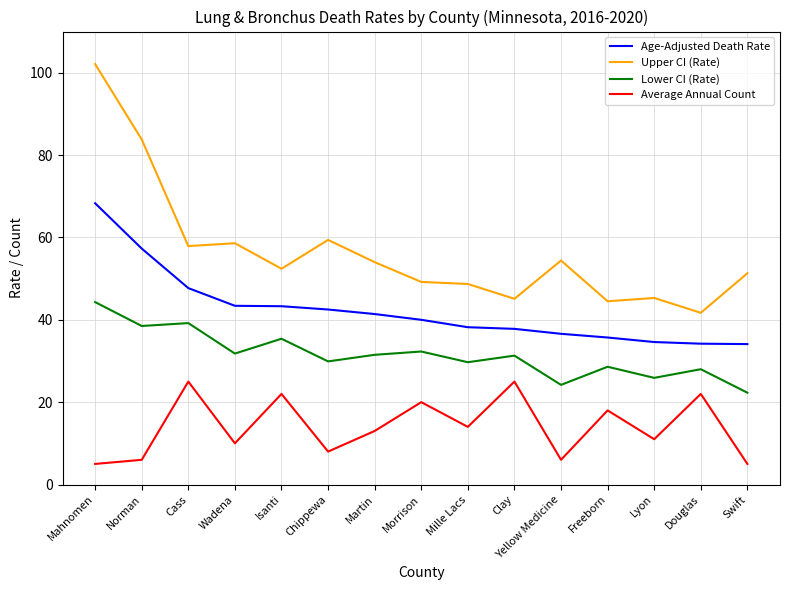

True or false: Upper CI (Rate) has more than 2 interior local peaks.

True